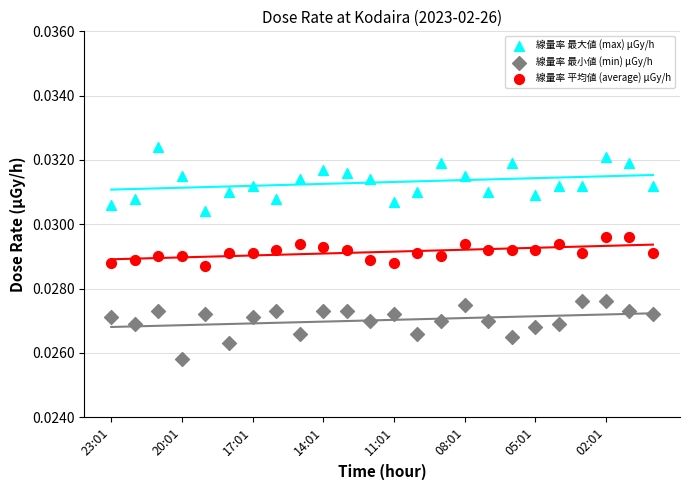

What are all the series names shown in the legend?

線量率 最大値 (max) μGy/h, 線量率 最小値 (min) μGy/h, 線量率 平均値 (average) μGy/h